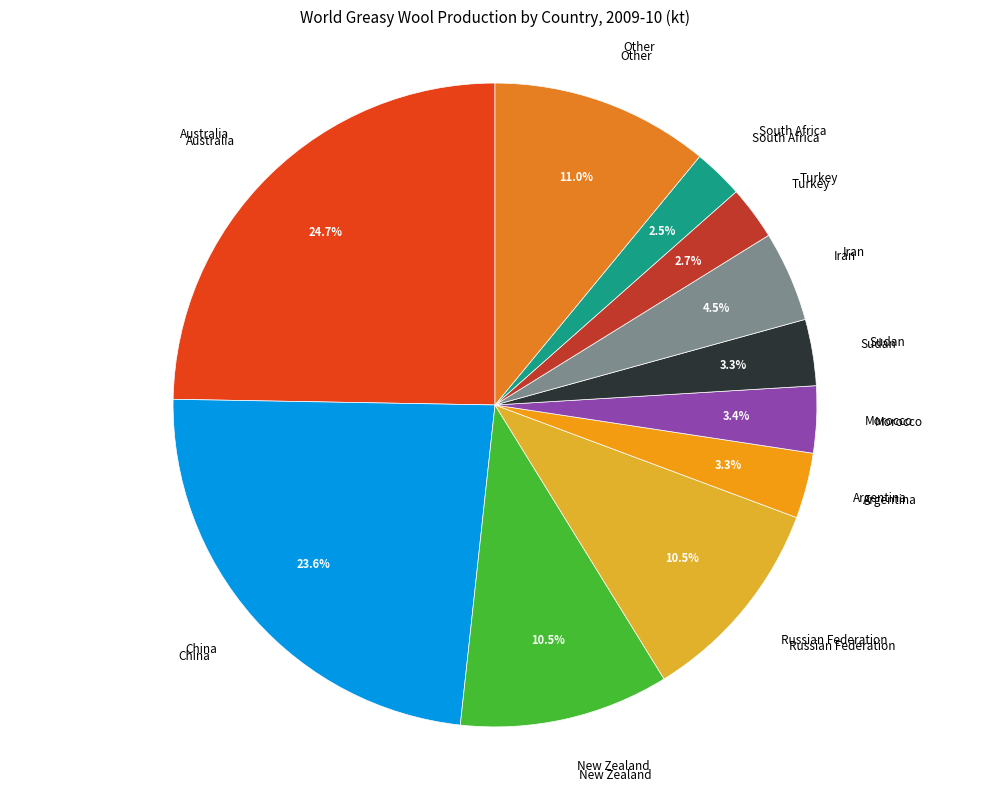

Which category has the smallest portion of the pie?

South Africa